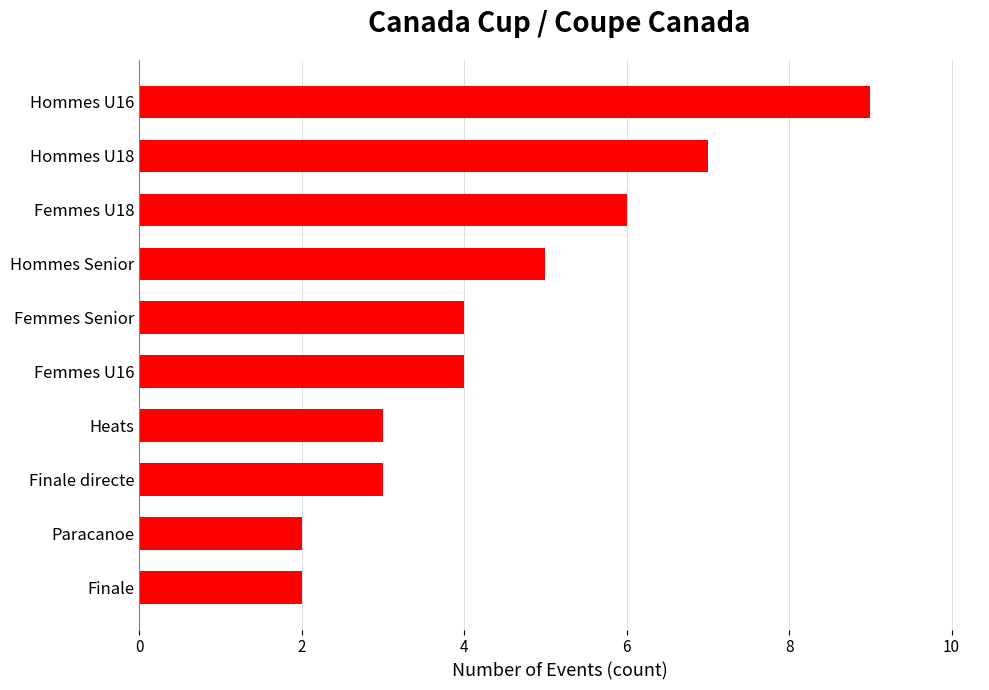

The chart shows a value of 3 at Femmes U16. True or false?

False